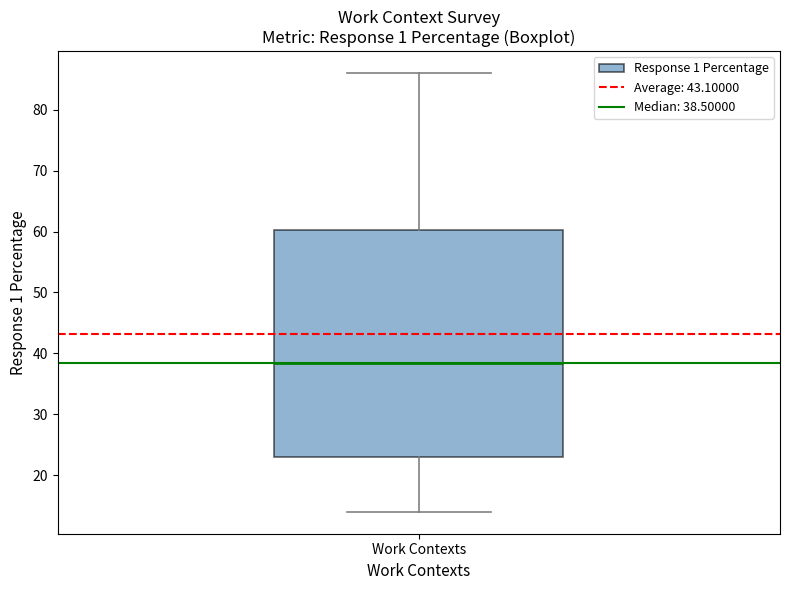

Where is the lower edge of the box for Work Contexts on the y-axis? The values are not printed on the chart, so give them approximately, as read against the axis.

23